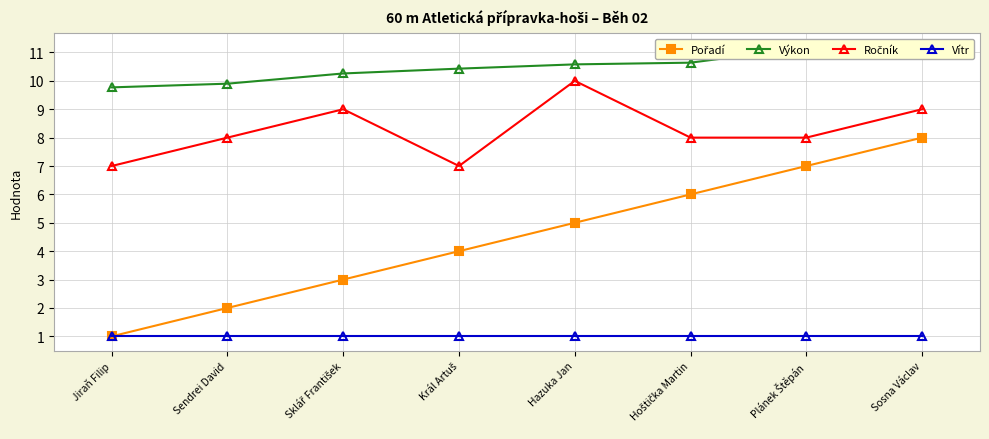

What is the value of the Ročník point at the 8th from the left?

9.0